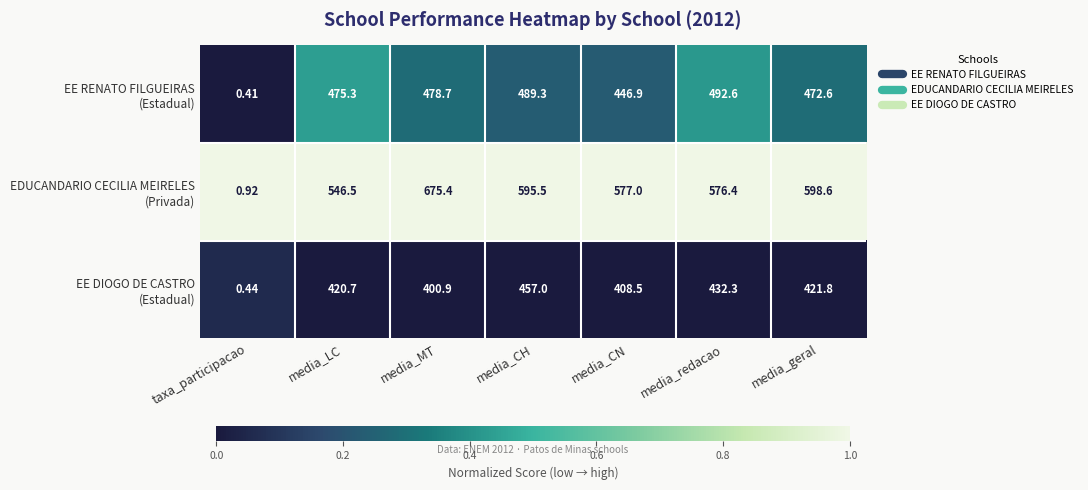

At which category is the sum across all series the highest?

media_MT